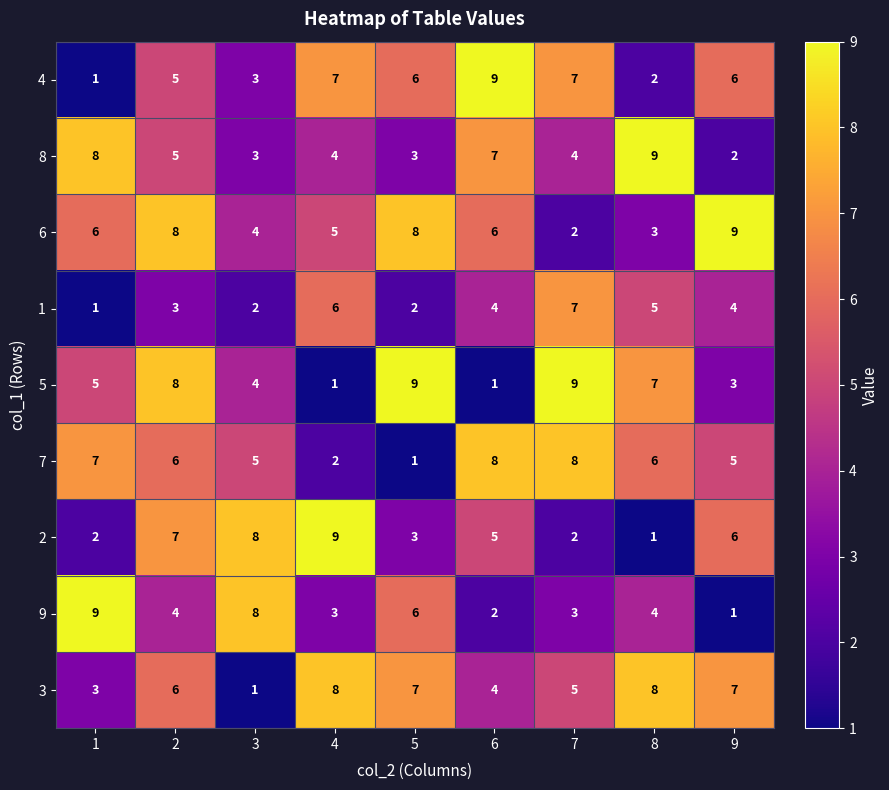

Is it true that 7 equals 5 at 9?

True